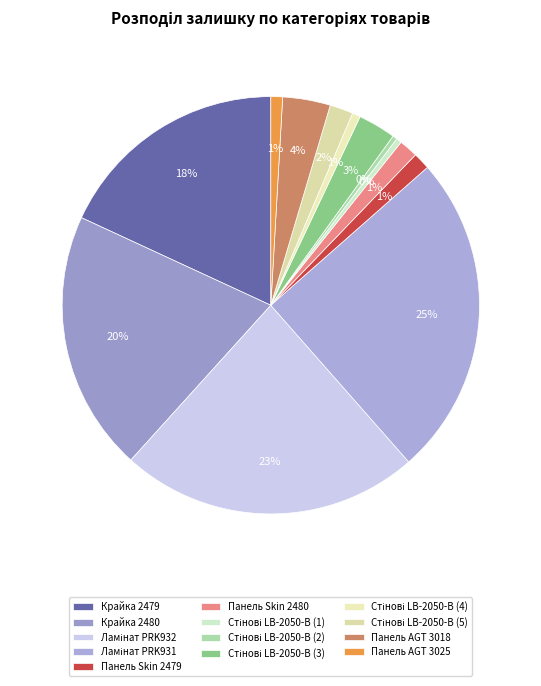

Is it true that Крайка 2479 is 18% of the pie?

True